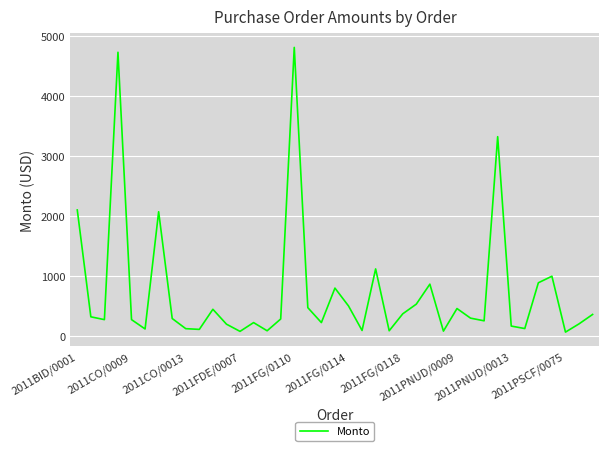

What is the minimum value shown in the chart?

67.8